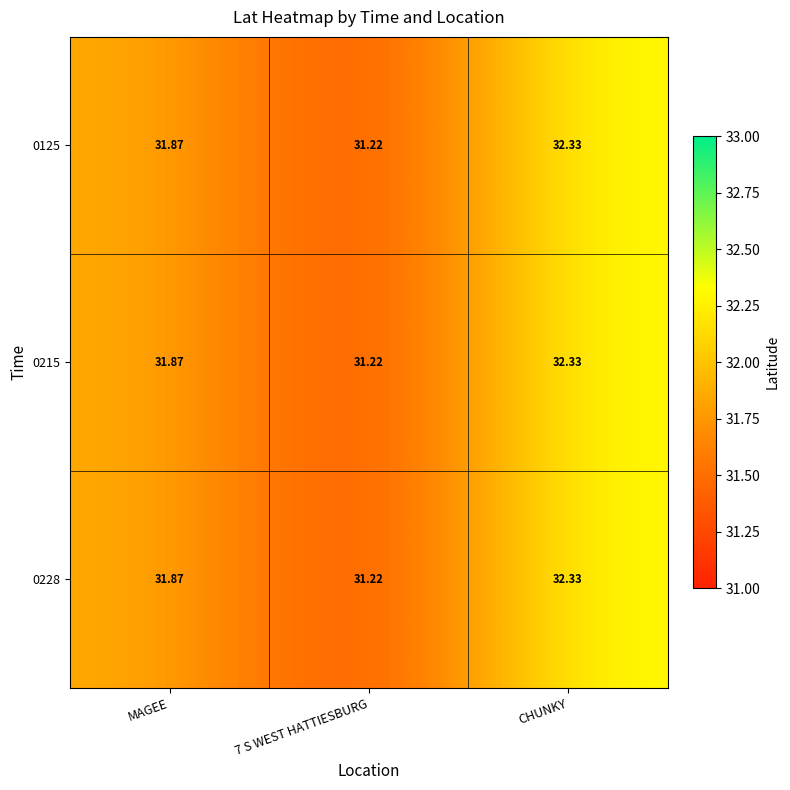

At which label does 0228 reach its peak?

CHUNKY